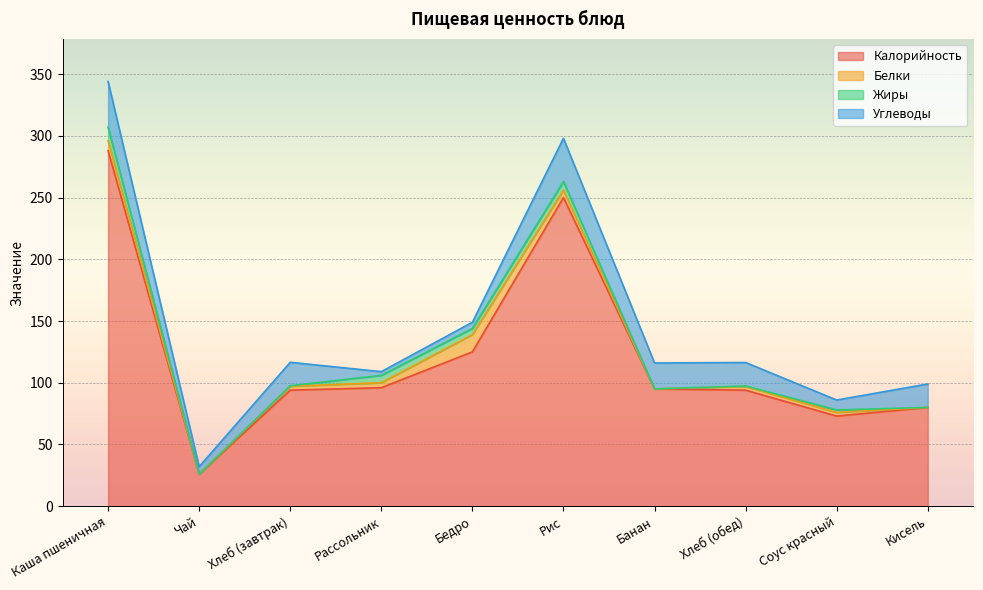

Where does the Калорийность series first go above 95?

Каша пшеничная